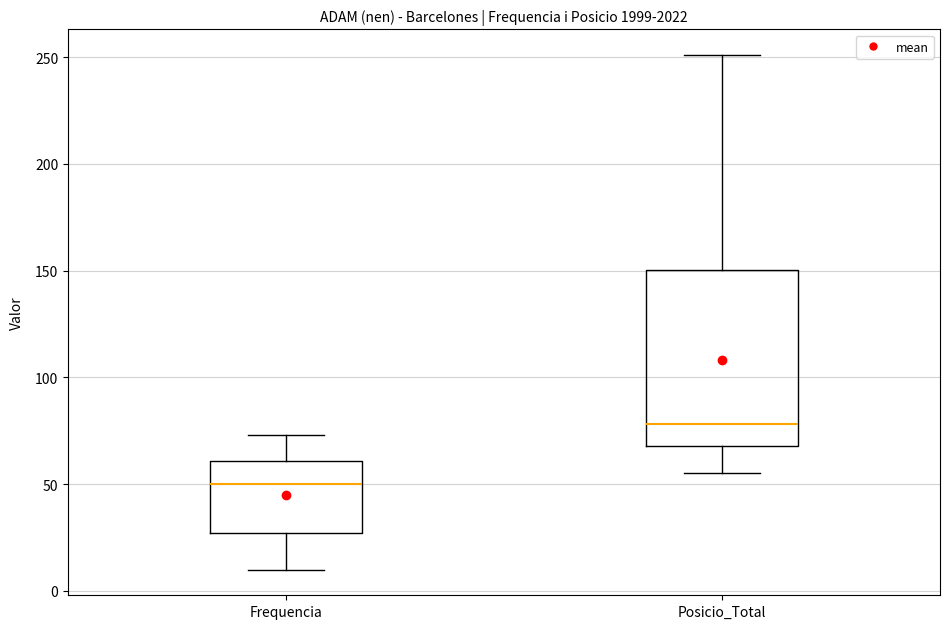

Reading left to right, read every box against the y-axis: the position of its median line, the range the box covers, and the ends of its whiskers. The values are not printed on the chart, so give them approximately, as read against the axis.

Frequencia: median 50, box 25 to 60, whiskers 10 to 75
Posicio_Total: median 80, box 70 to 150, whiskers 55 to 250